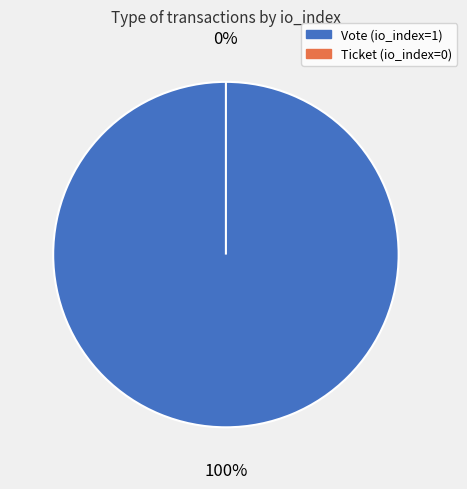

Is Vote (io_index=1) the majority of the pie?

Yes